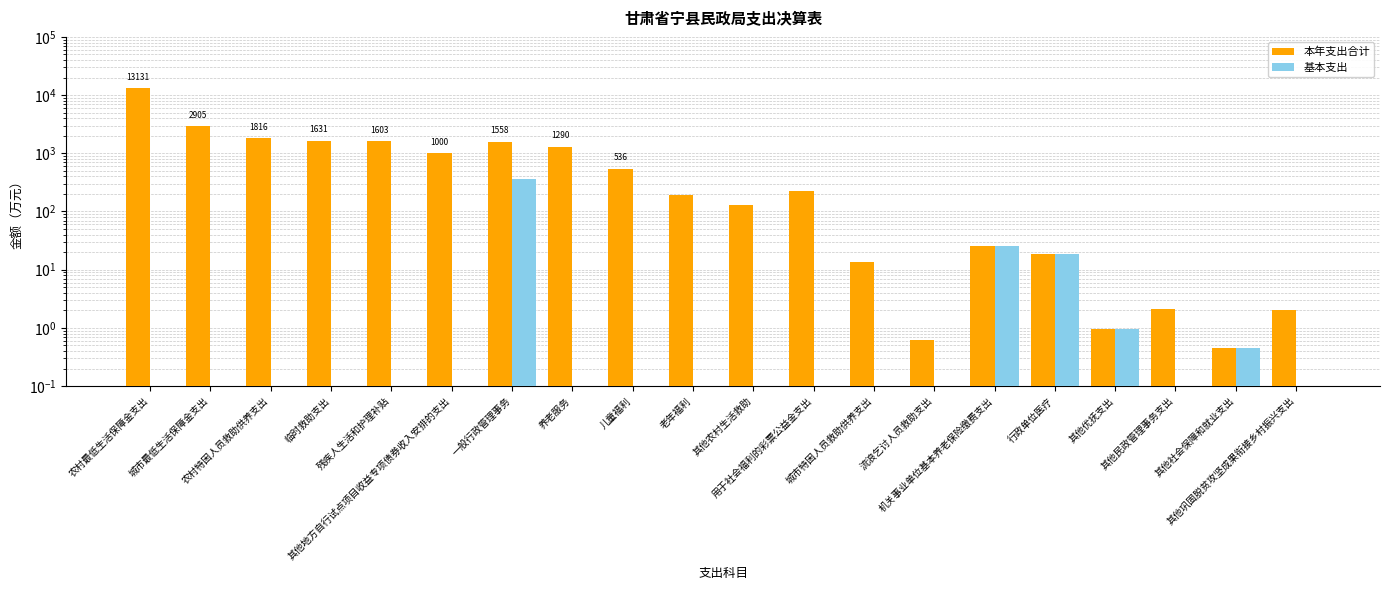

True or false: 本年支出合计 has a value of 5.2 at 行政单位医疗.

False